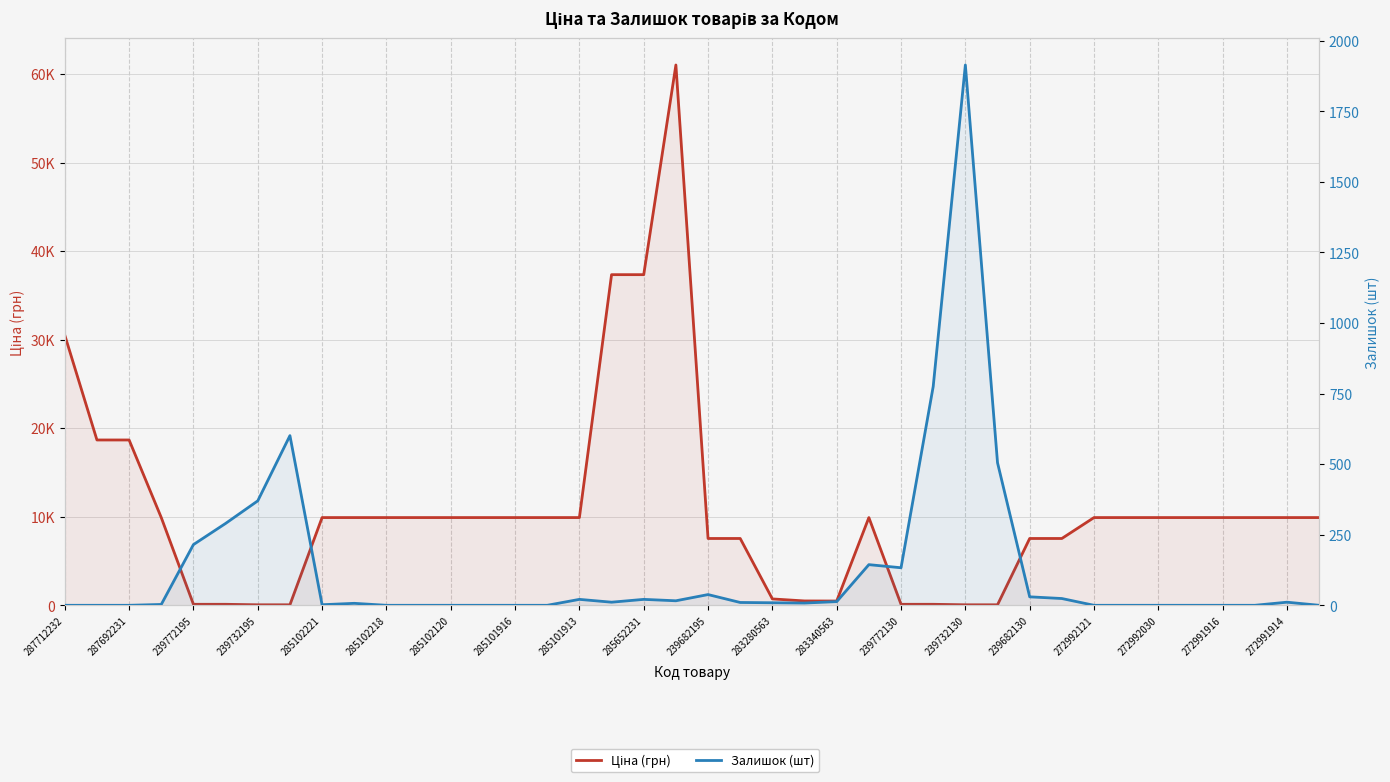

How many interior local peaks does the Ціна (грн) series have?

2